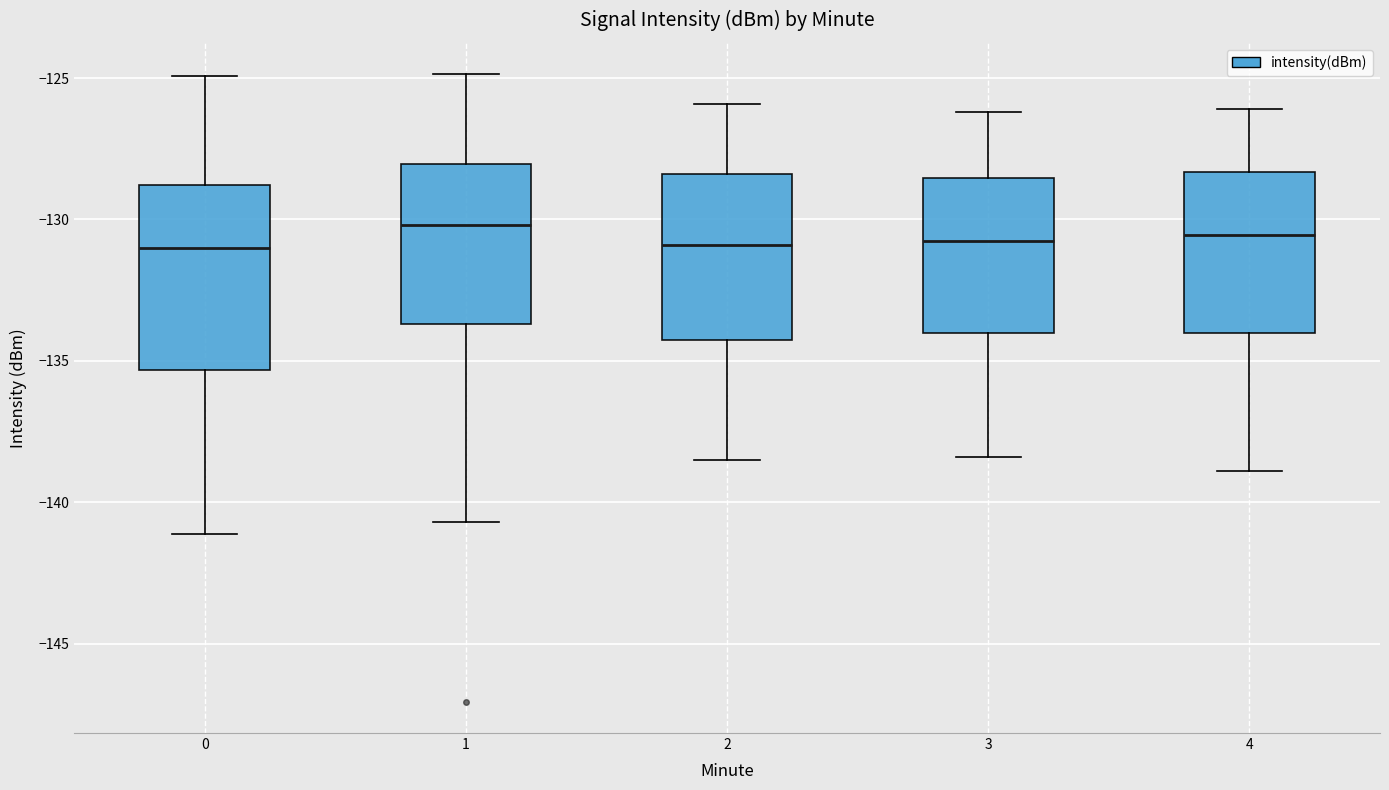

Comparing the boxes themselves (not the whiskers), which one is the tallest?

0